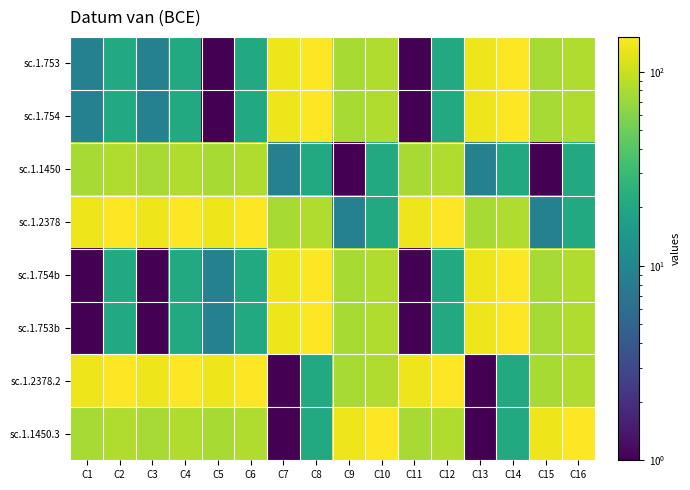

What is the total value across all series at C4?

552